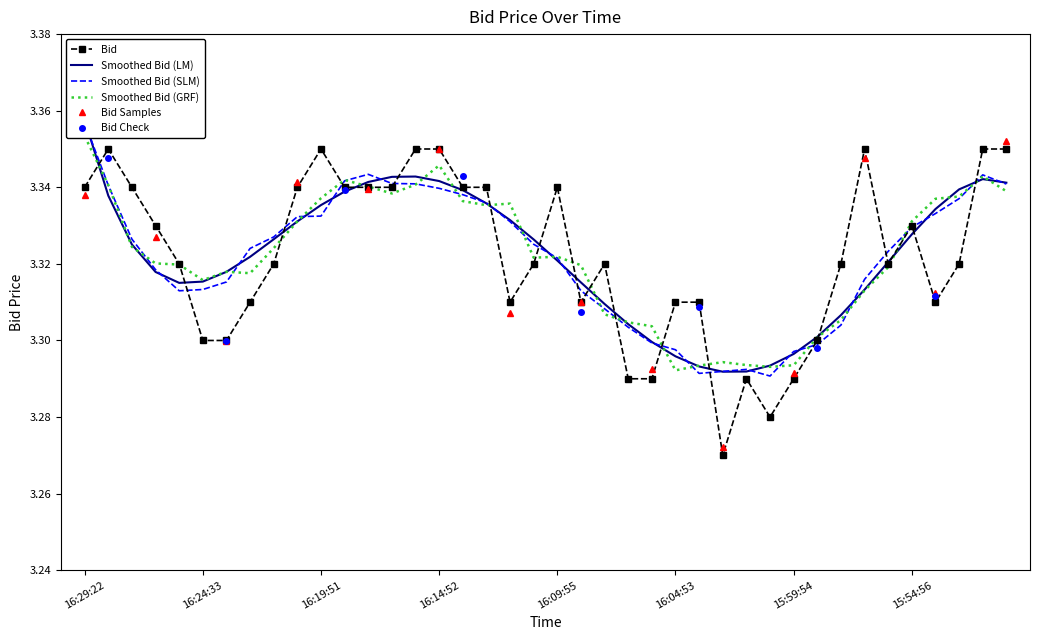

What is the label of the 29th point from the right?

16:18:18